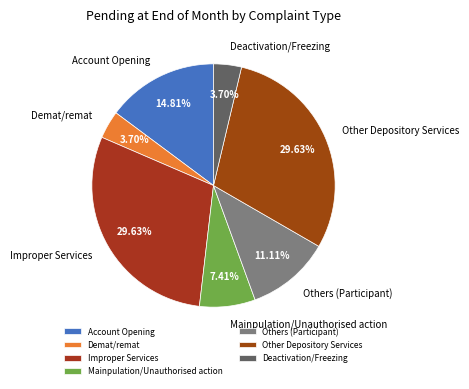

True or false: Mainpulation/Unauthorised action accounts for 1% of the total.

False